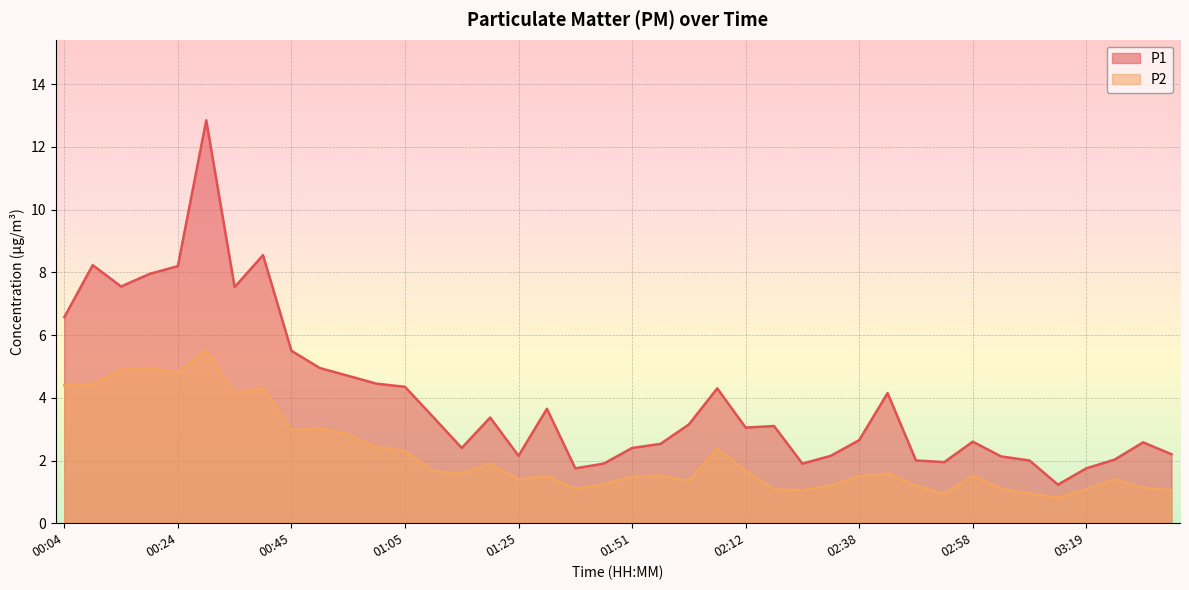

How many distinct data groups are displayed?

2